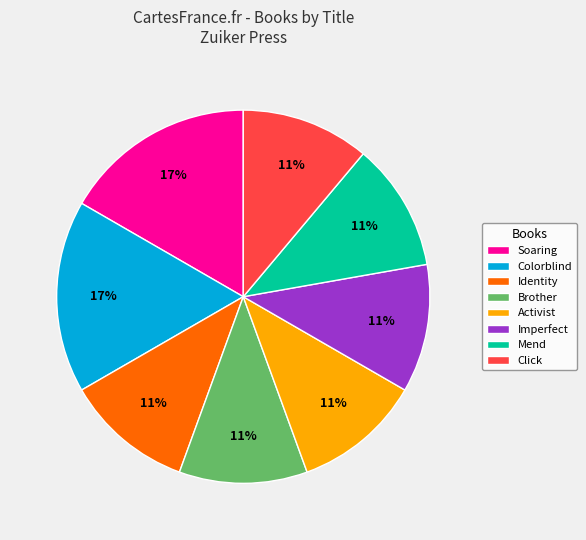

Is it true that Identity is 4% of the pie?

False